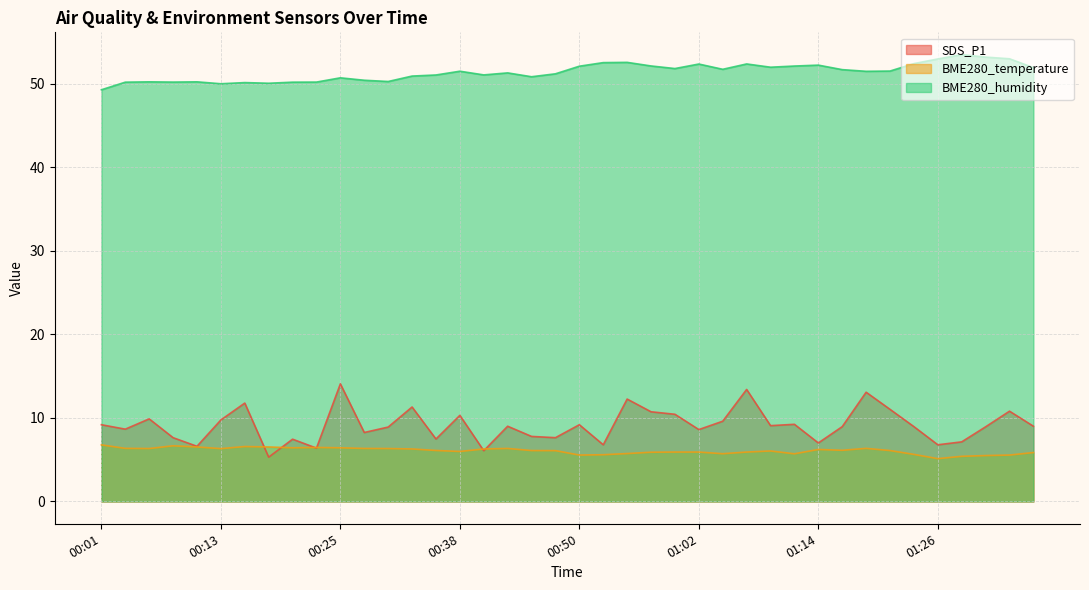

What is the difference between the SDS_P1 values at 00:35 and 01:34?

3.3